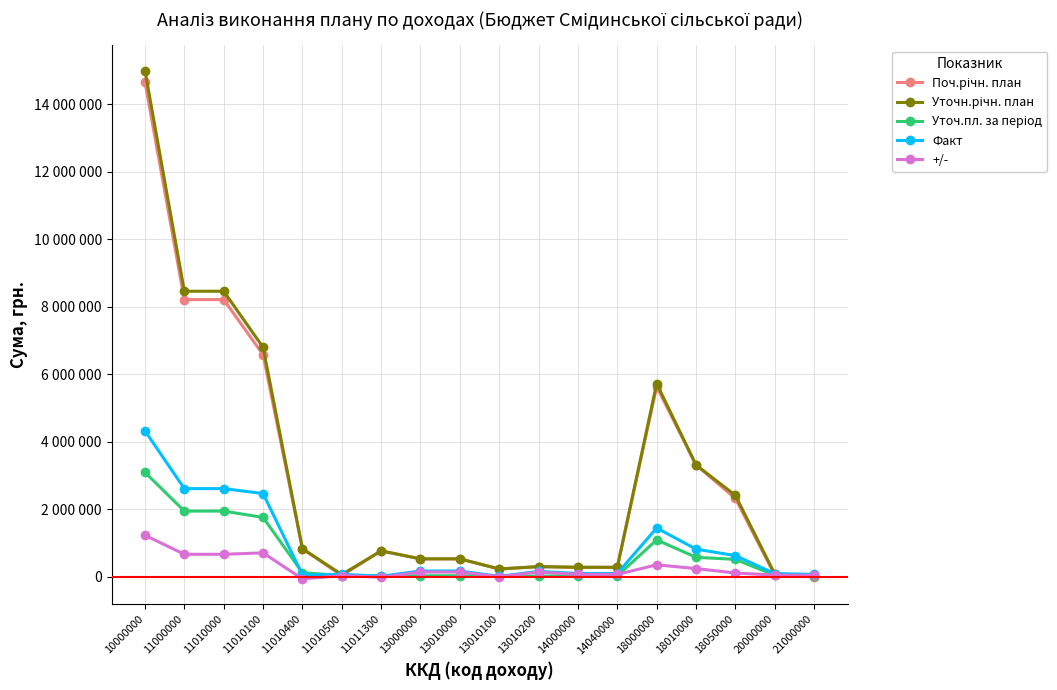

What is the approximate value of Уточ.пл. за період at 14000000?

27000.0